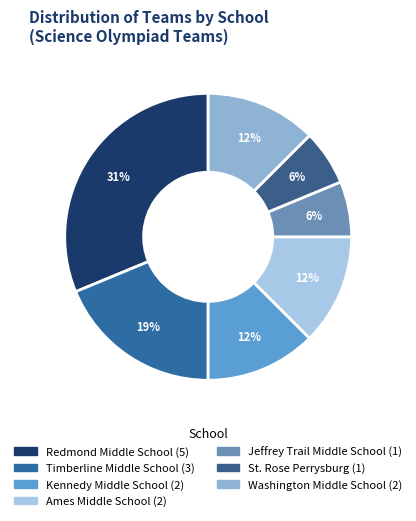

To the nearest percent, what portion does Redmond Middle School represent?

31%